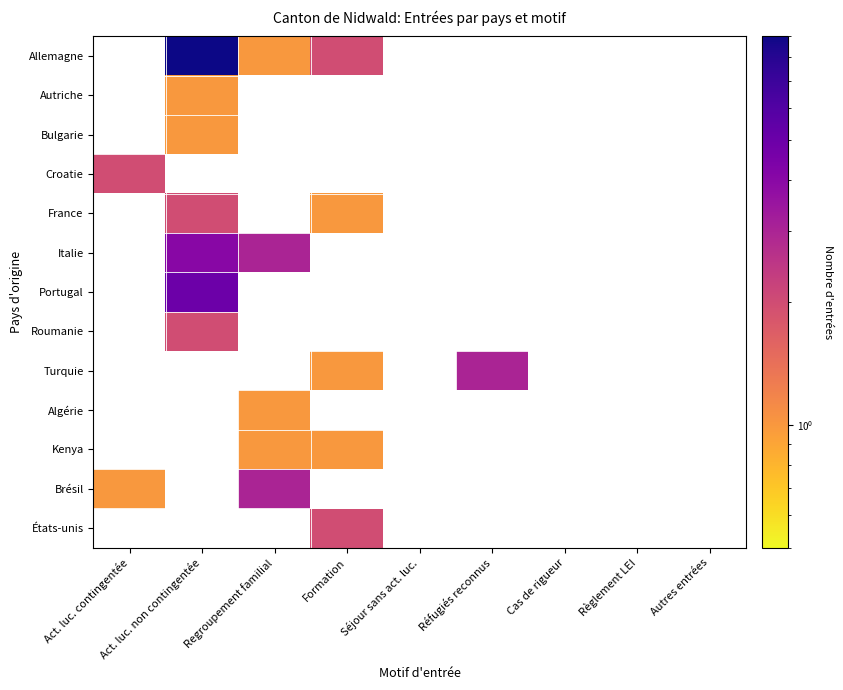

What is the smallest value displayed?

1.0